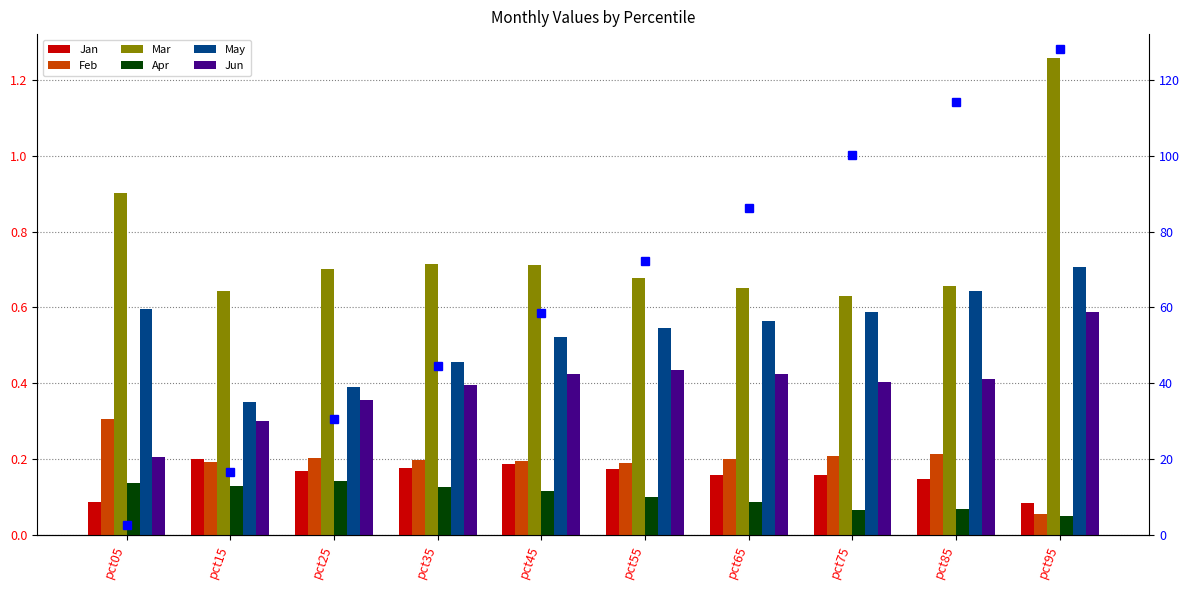

The value of Apr at pct45 is 0.1. True or false?

True